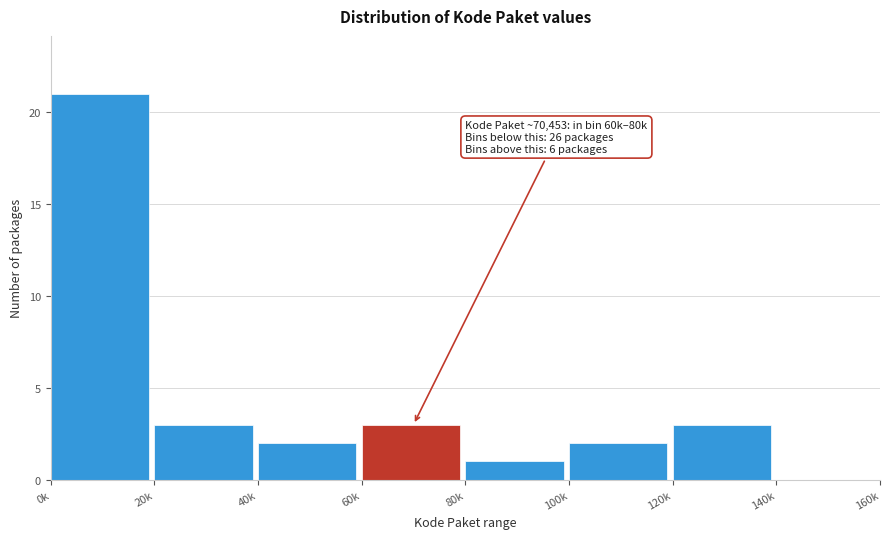

Reading left to right, transcribe all the data shown in this chart.

0k=21	20k=3	40k=2	60k=3	80k=1	100k=2	120k=3	140k=0